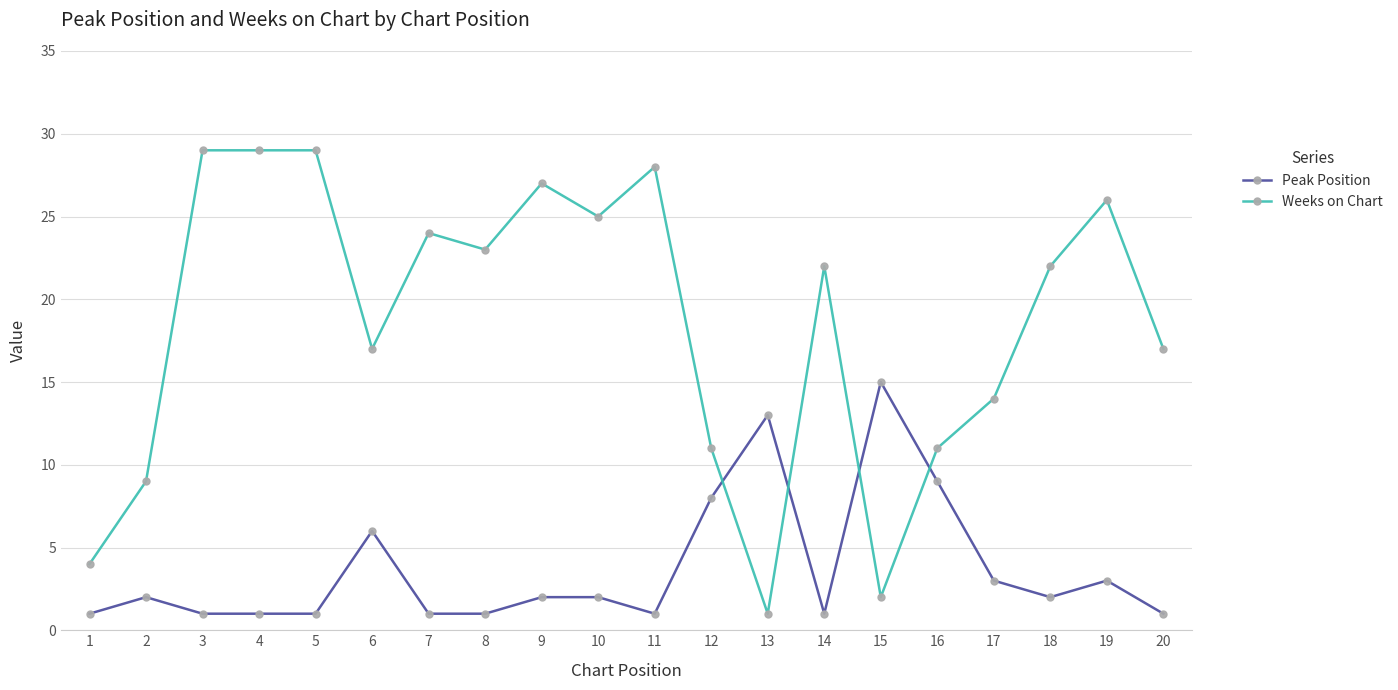

True or false: Weeks on Chart has more than 1 interior local peaks.

True